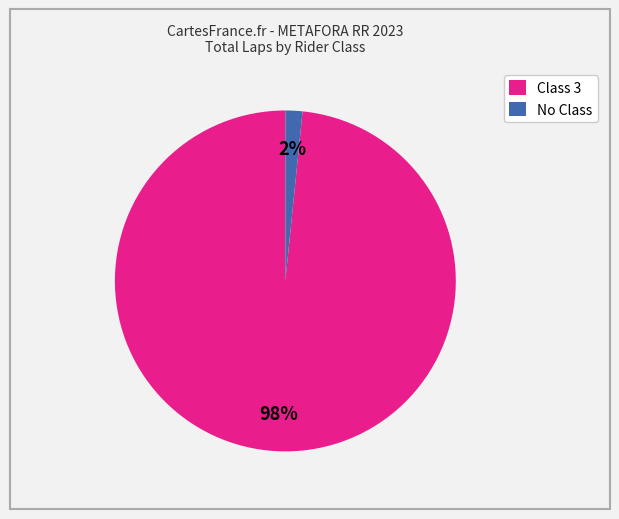

Does any single category account for the majority?

Yes